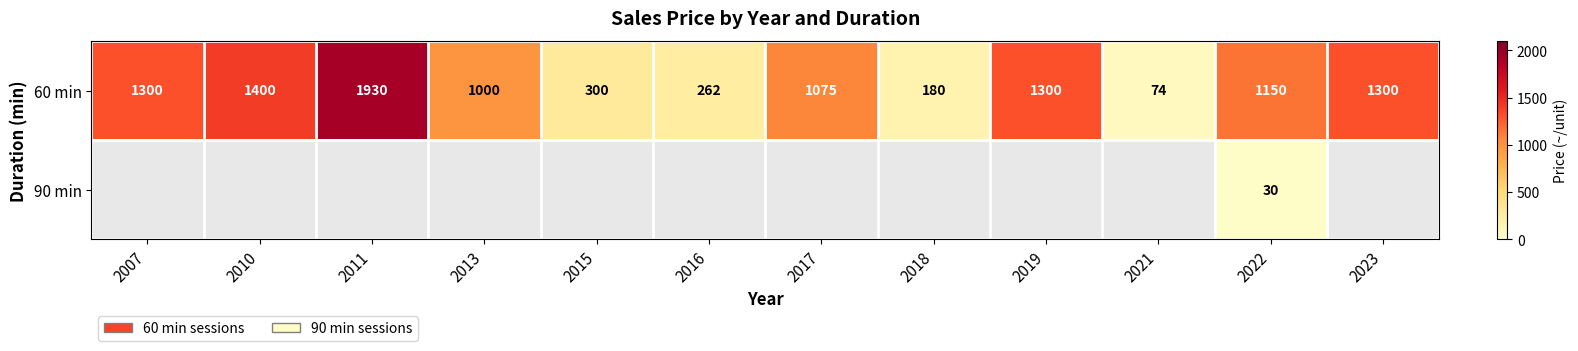

True or false: 60 min has a value of 1300 at 2007.

True